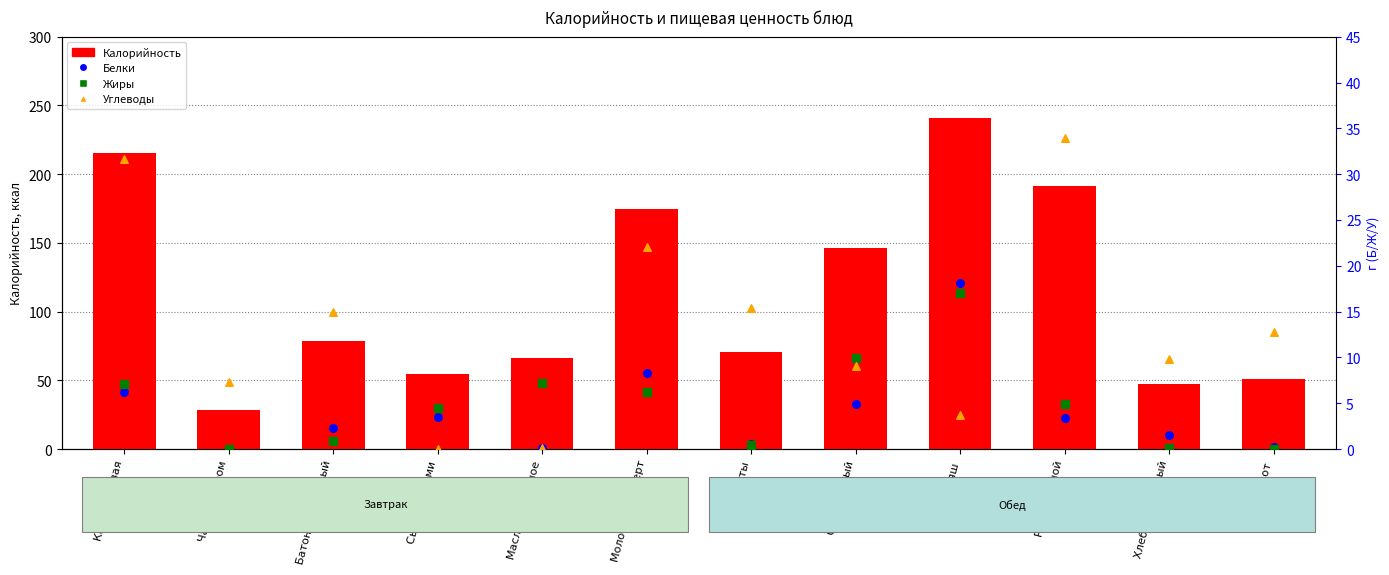

Which series contains the lowest Y value?

Белки